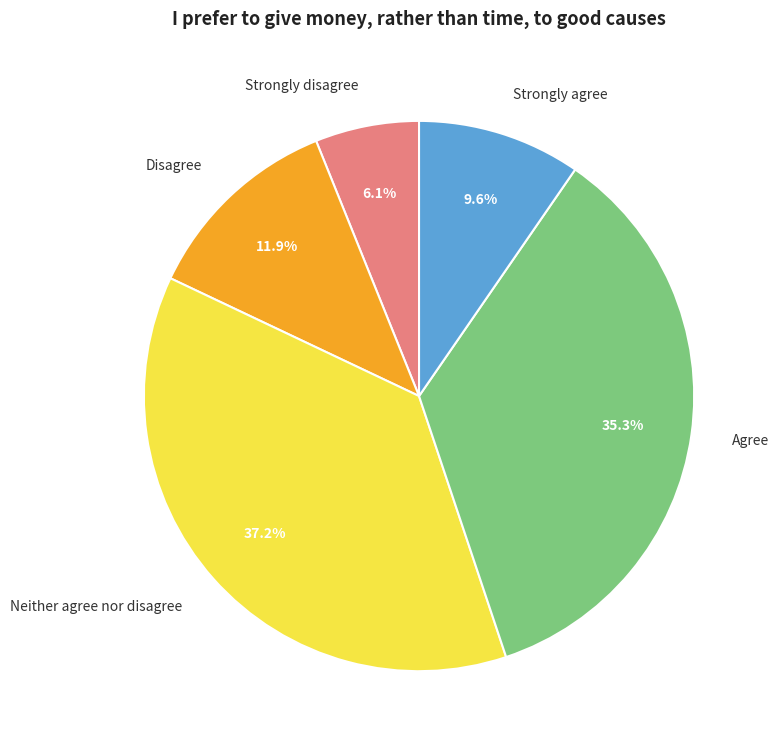

To the nearest percent, what is the difference between the largest and smallest slice percentages?

31%